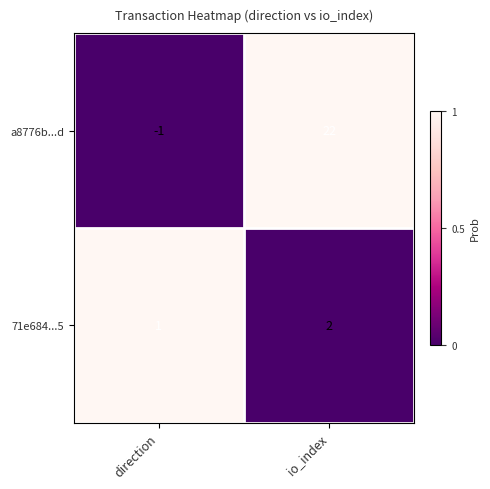

The a8776b...d series shows 36 at io_index. True or false?

False